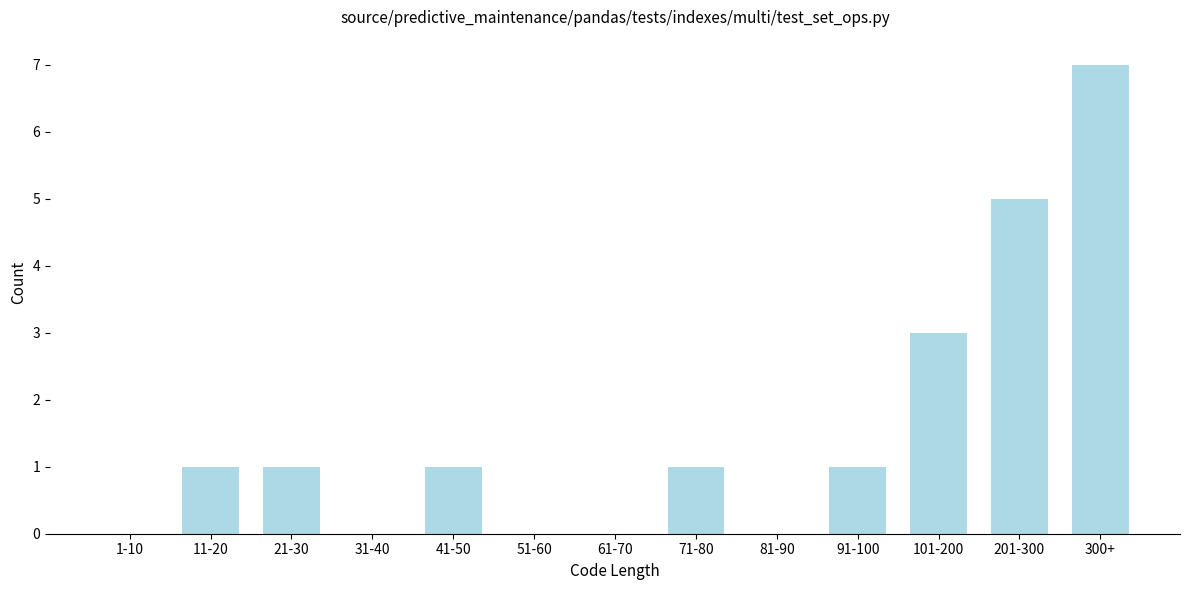

Reading right to left, list all the values displayed in this chart.

300+=7	201-300=5	101-200=3	91-100=1	81-90=0	71-80=1	61-70=0	51-60=0	41-50=1	31-40=0	21-30=1	11-20=1	1-10=0